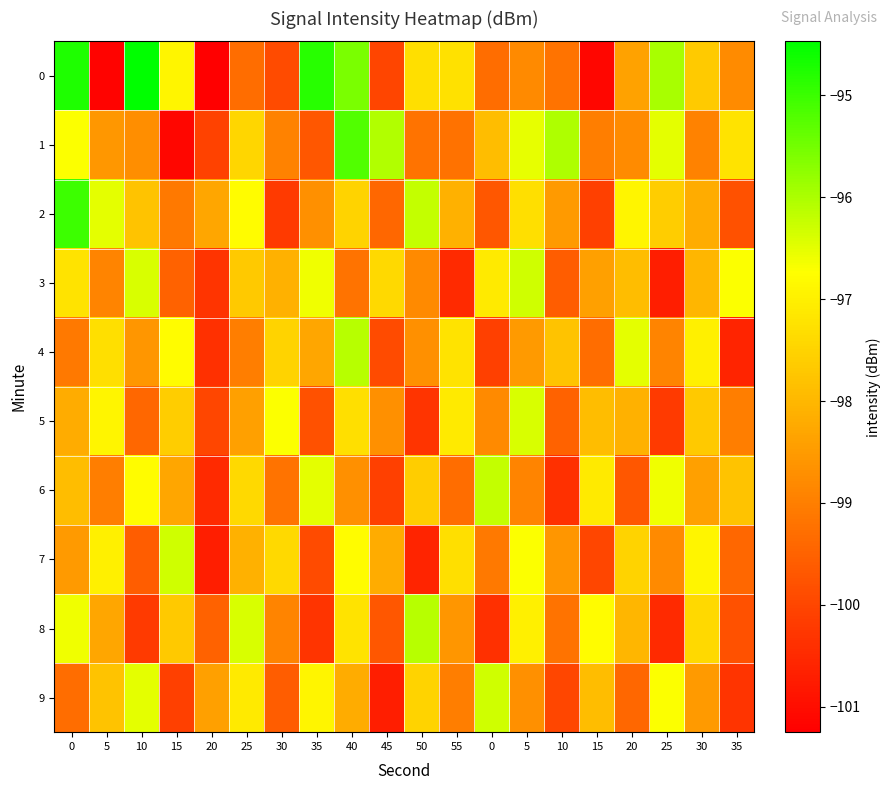

What is the smallest value displayed?

-101.2